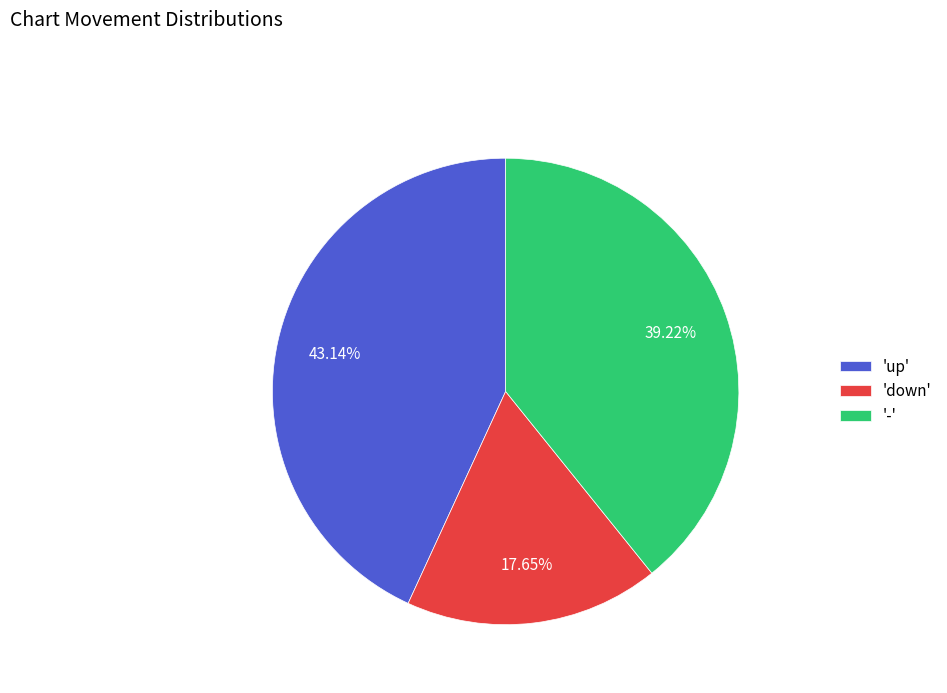

Count the number of slices in the pie.

3